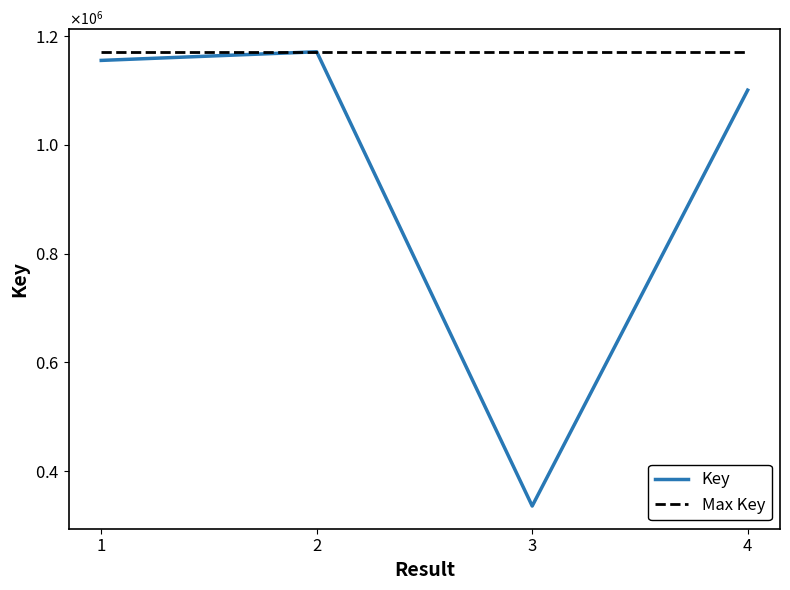

Rank the categories by Key value from highest to lowest.

2, 1, 4, 3